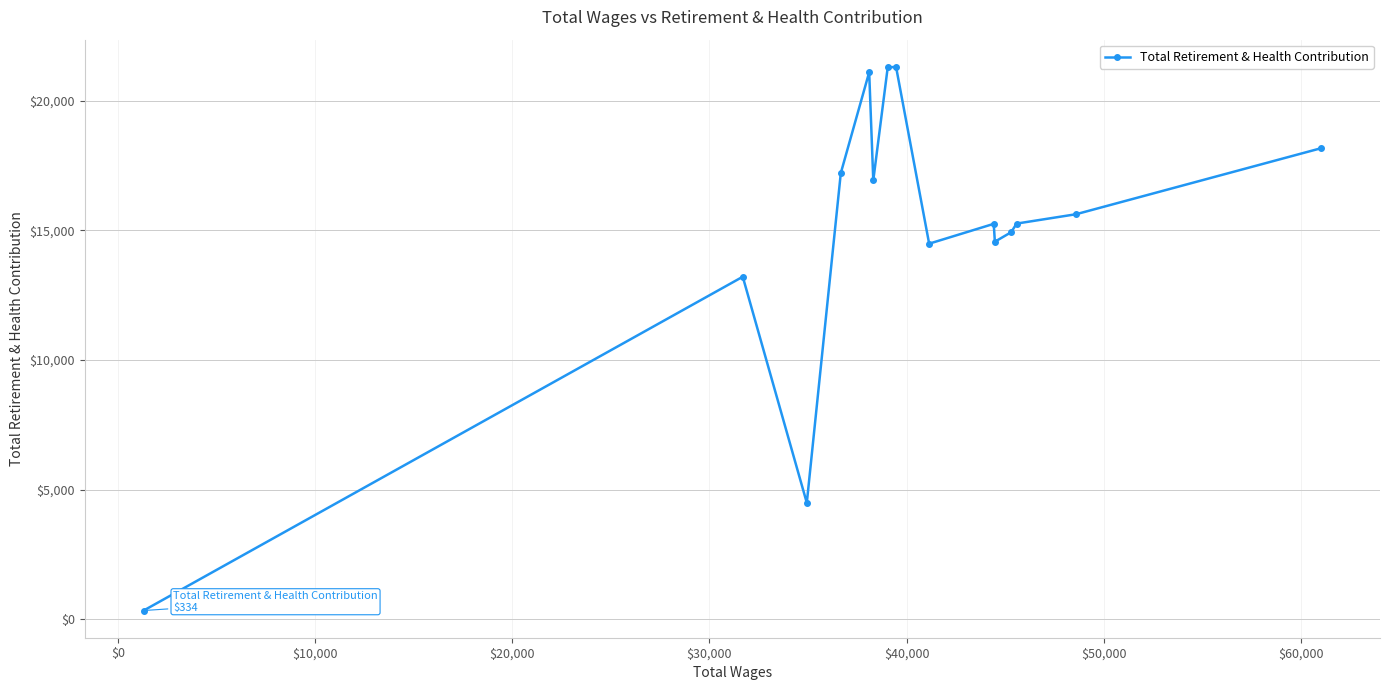

What is the maximum value shown in the chart?

21313